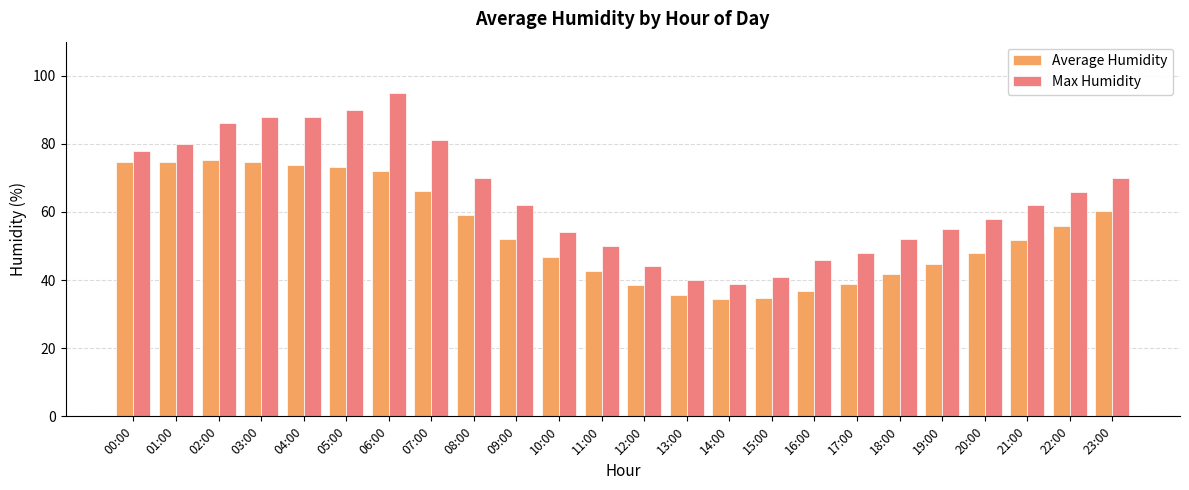

What position from the right is 06:00?

18